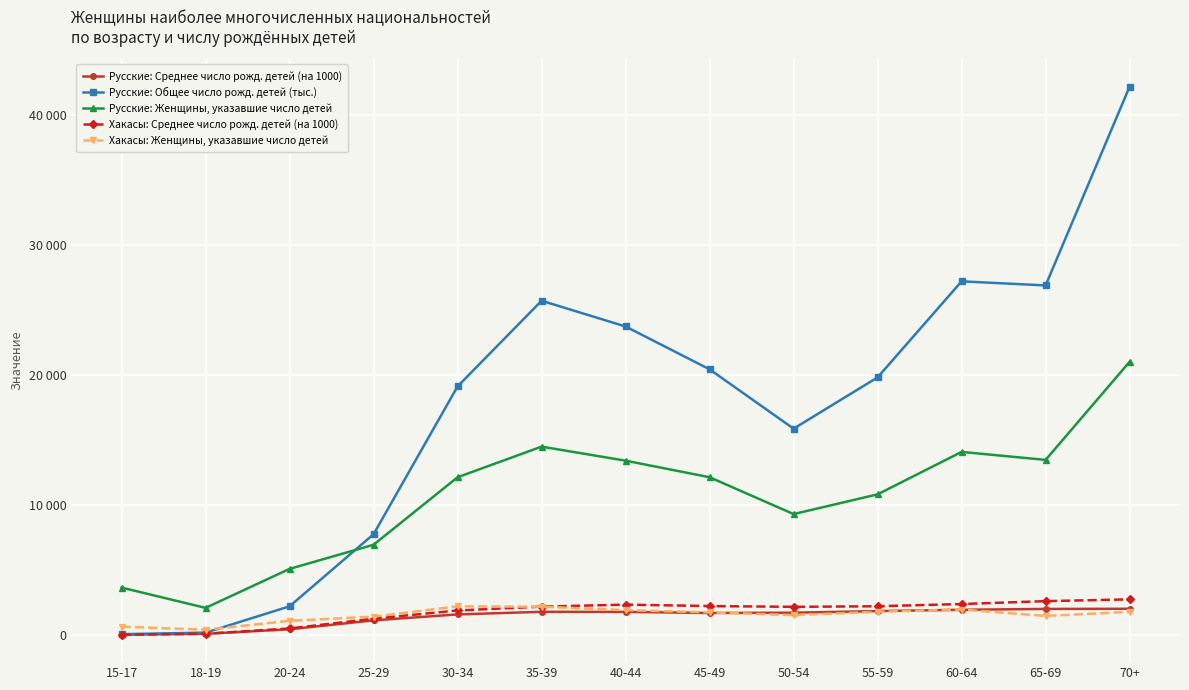

Is this an area chart (filled region under the line)?

No